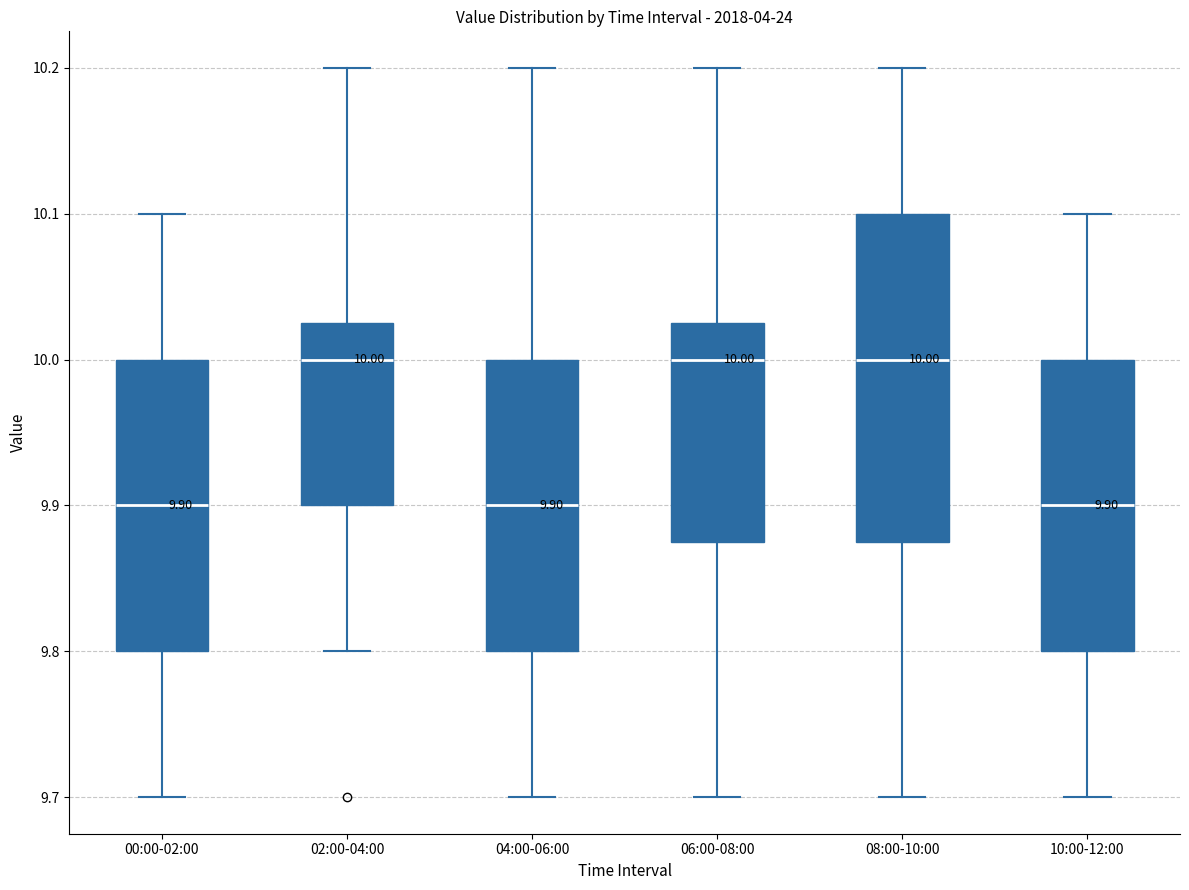

Which box is the tallest, from its lower edge to its upper edge?

08:00-10:00